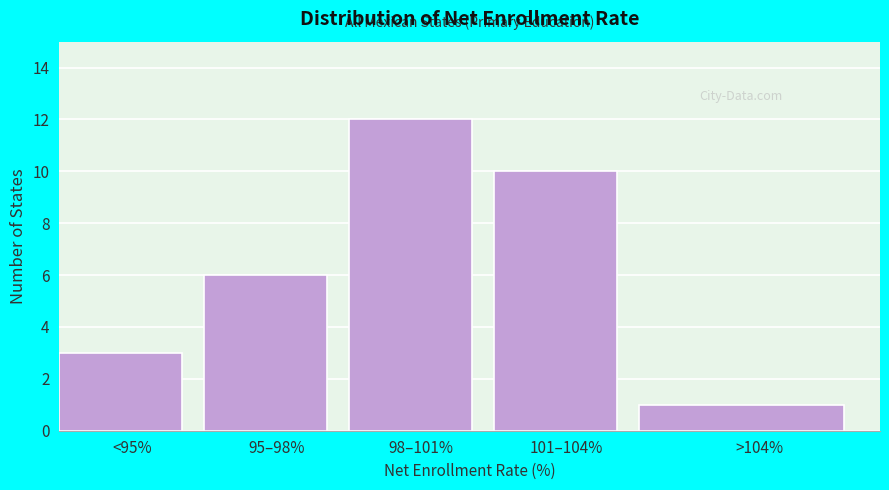

Reading left to right, extract all data points from this chart.

<95%=3	95–98%=6	98–101%=12	101–104%=10	>104%=1